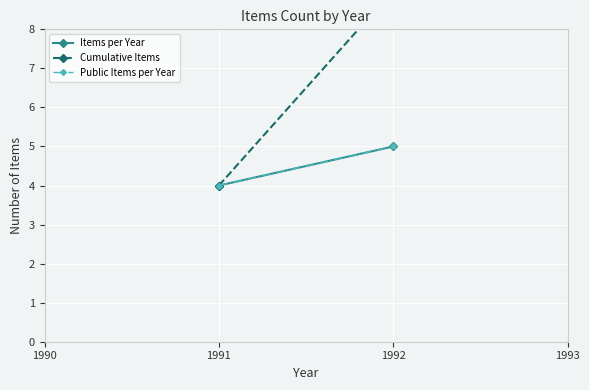

The Public Items per Year series shows 2 at 1991. True or false?

False